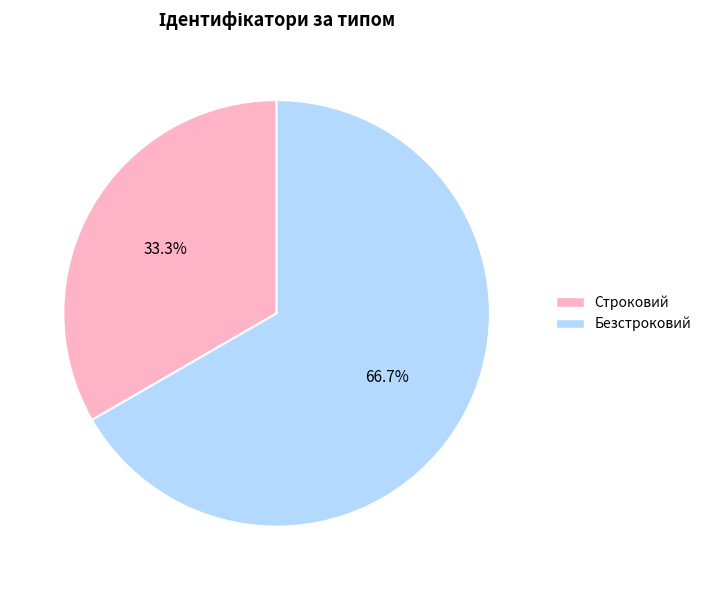

To the nearest percent, what portion does Безстроковий represent?

67%